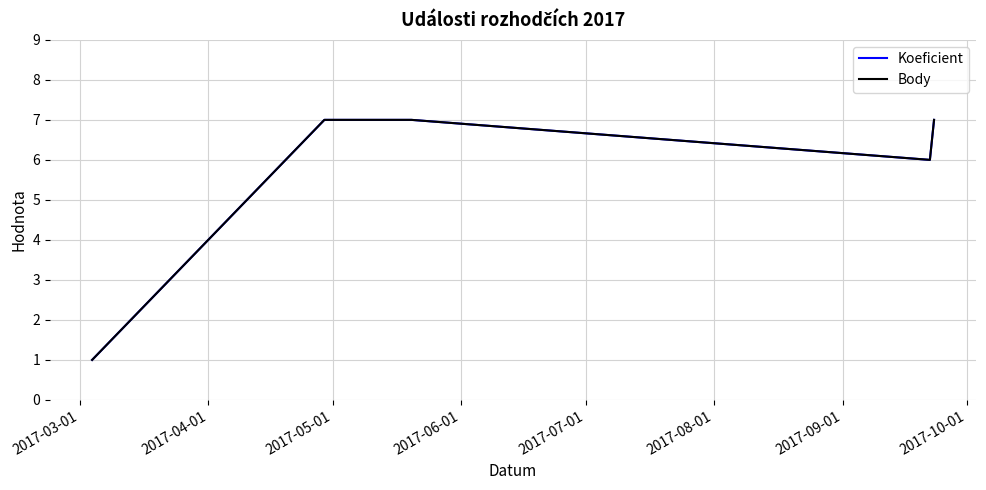

What is the lowest value of the Body series?

1